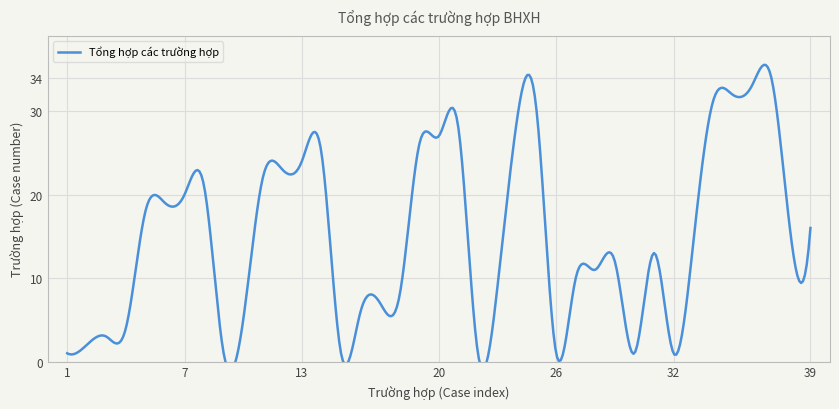

Is it true that the value at 5 is 18?

True